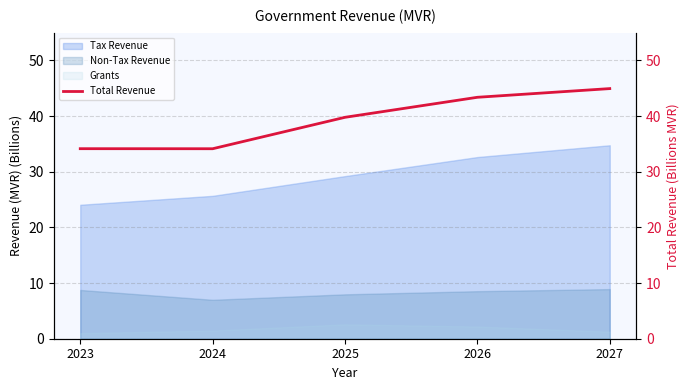

The value of Tax Revenue at 2026 is 15.4. True or false?

False